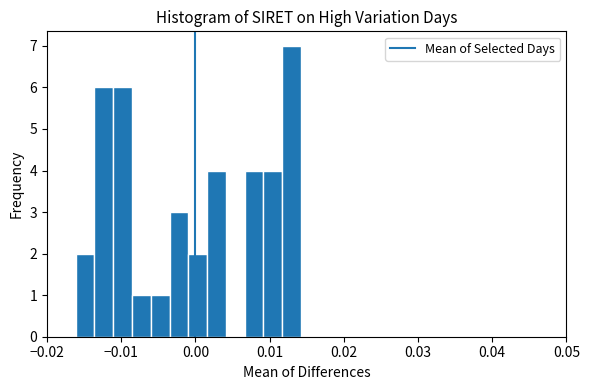

Read against the x-axis, roughly where is the centre of the tallest bar?

0.013